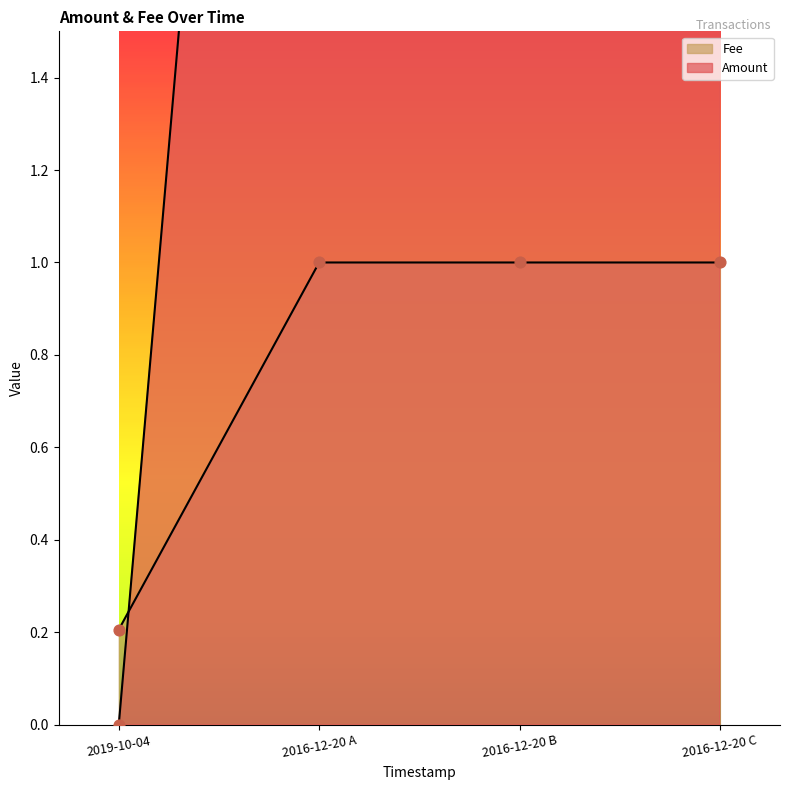

Which series has the largest total across all categories?

Amount